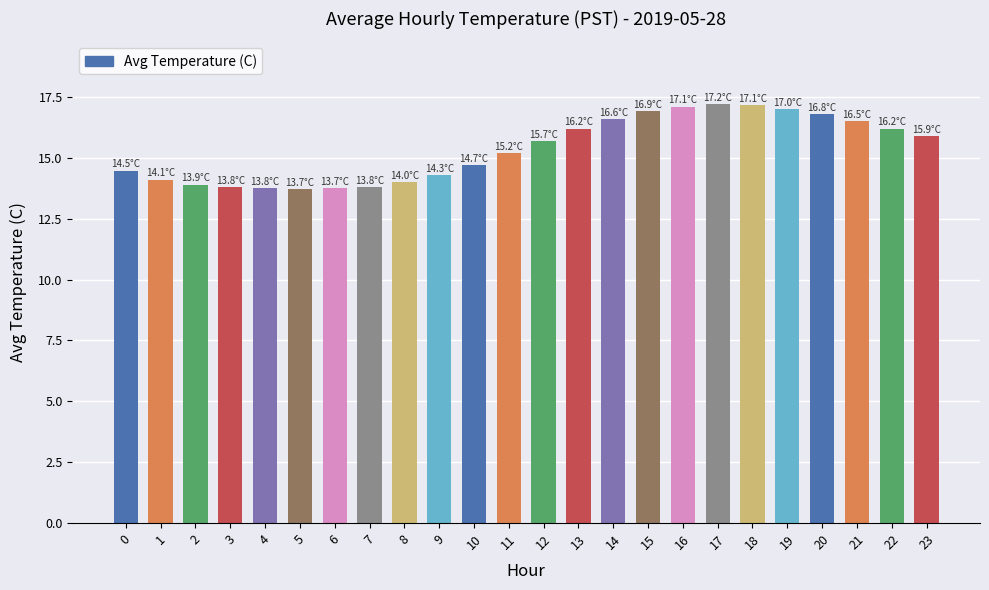

How many bars are there in total?

24